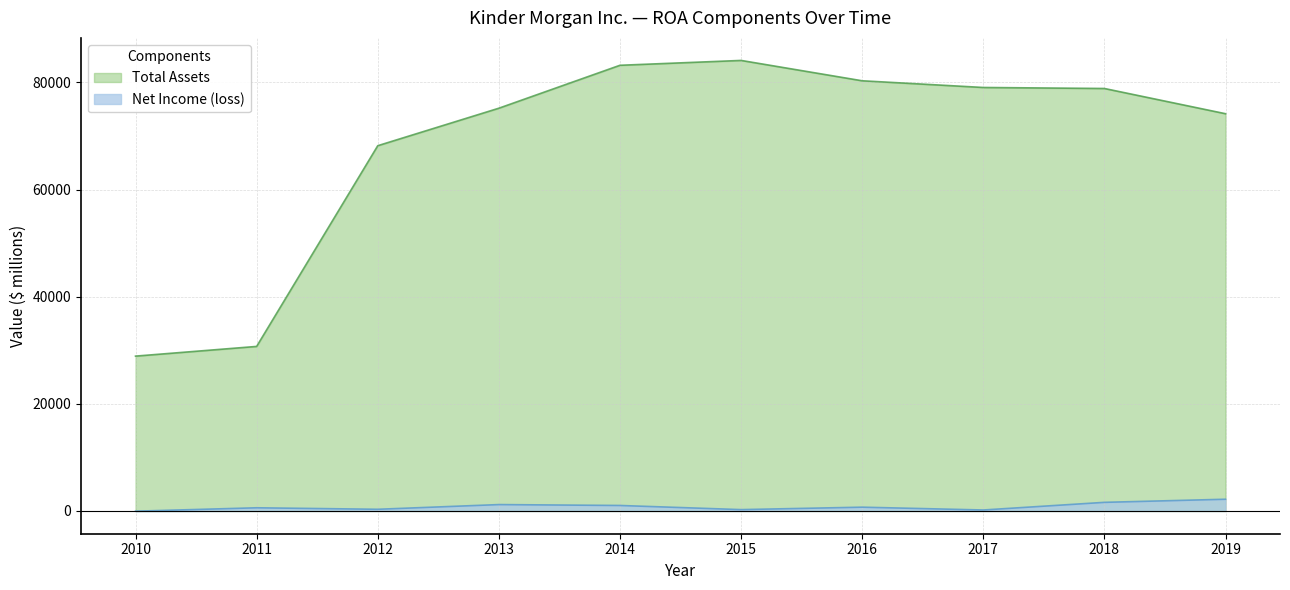

How many values in the Net Income (loss) series are below 708?

5